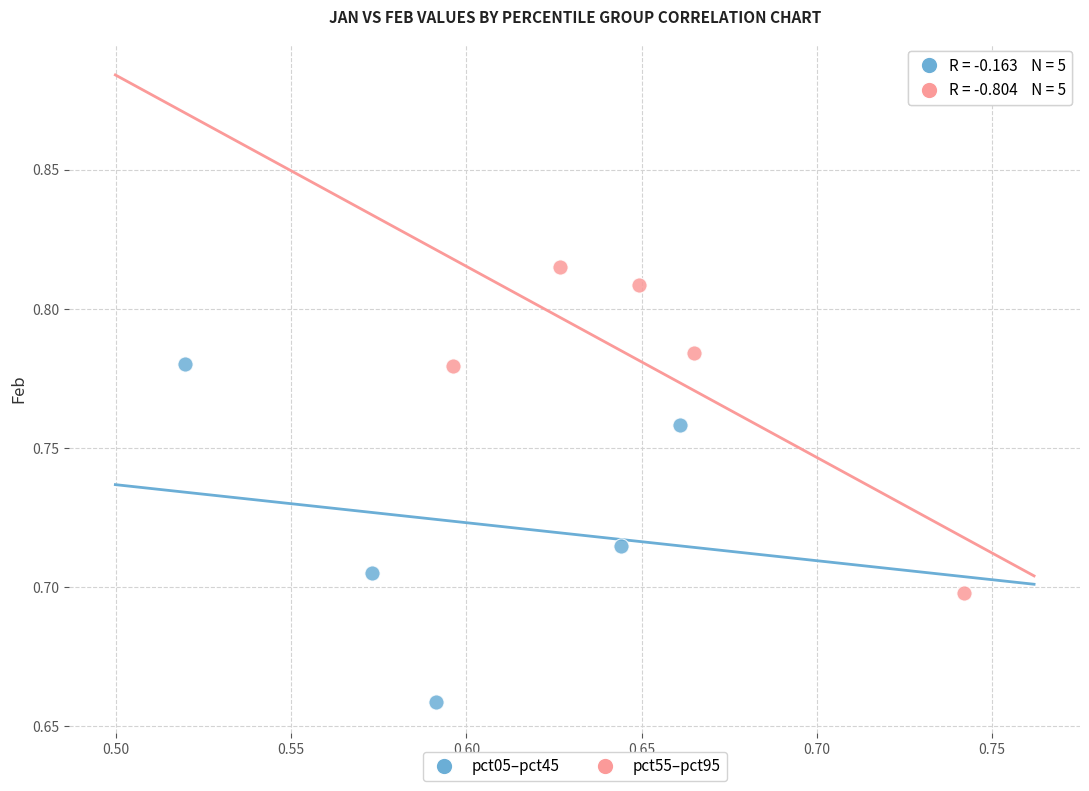

Which series contains the lowest Y value?

pct05–pct45